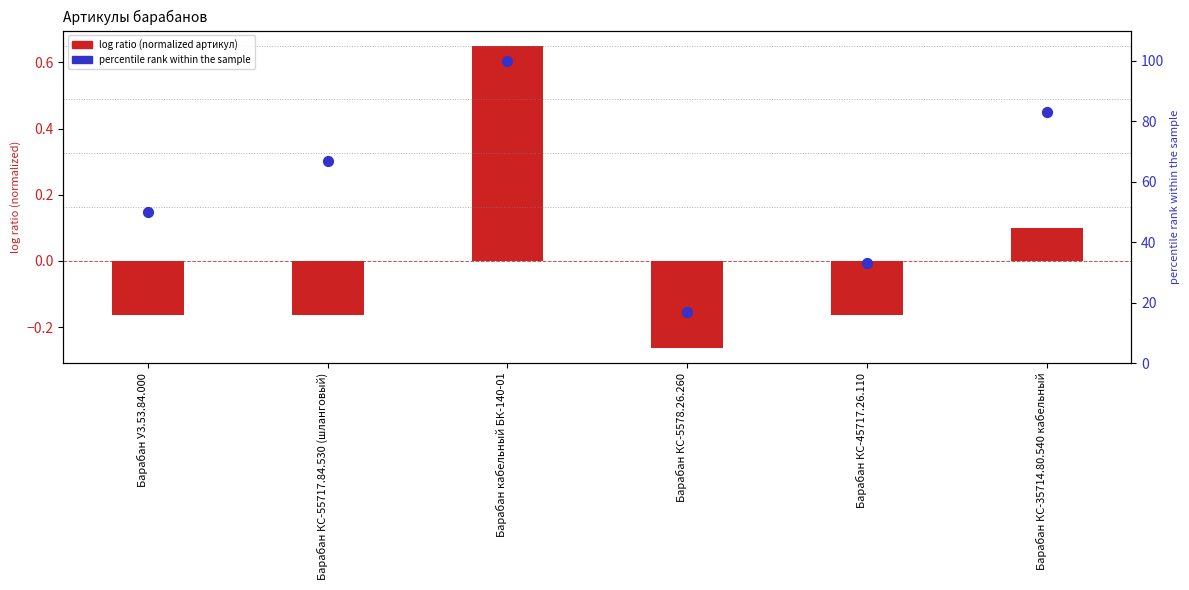

Is the value of log ratio (normalized артикул) at Барабан КС-55717.84.530 (шланговый) greater than the value of percentile rank within the sample at Барабан КС-35714.80.540 кабельный?

No